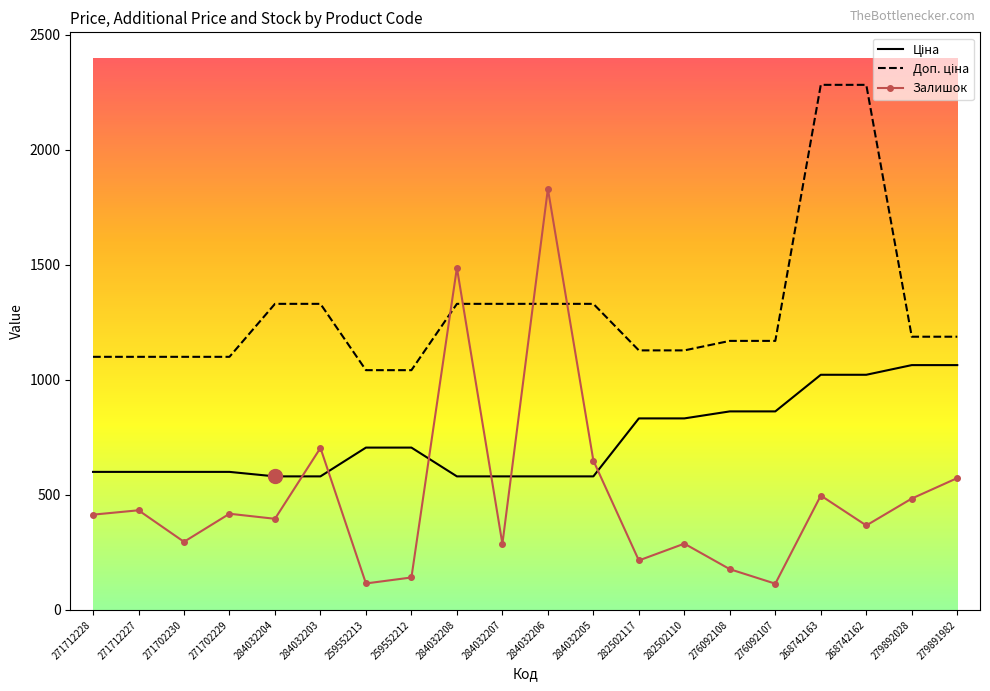

At which label is Залишок closest to 972?

284032203